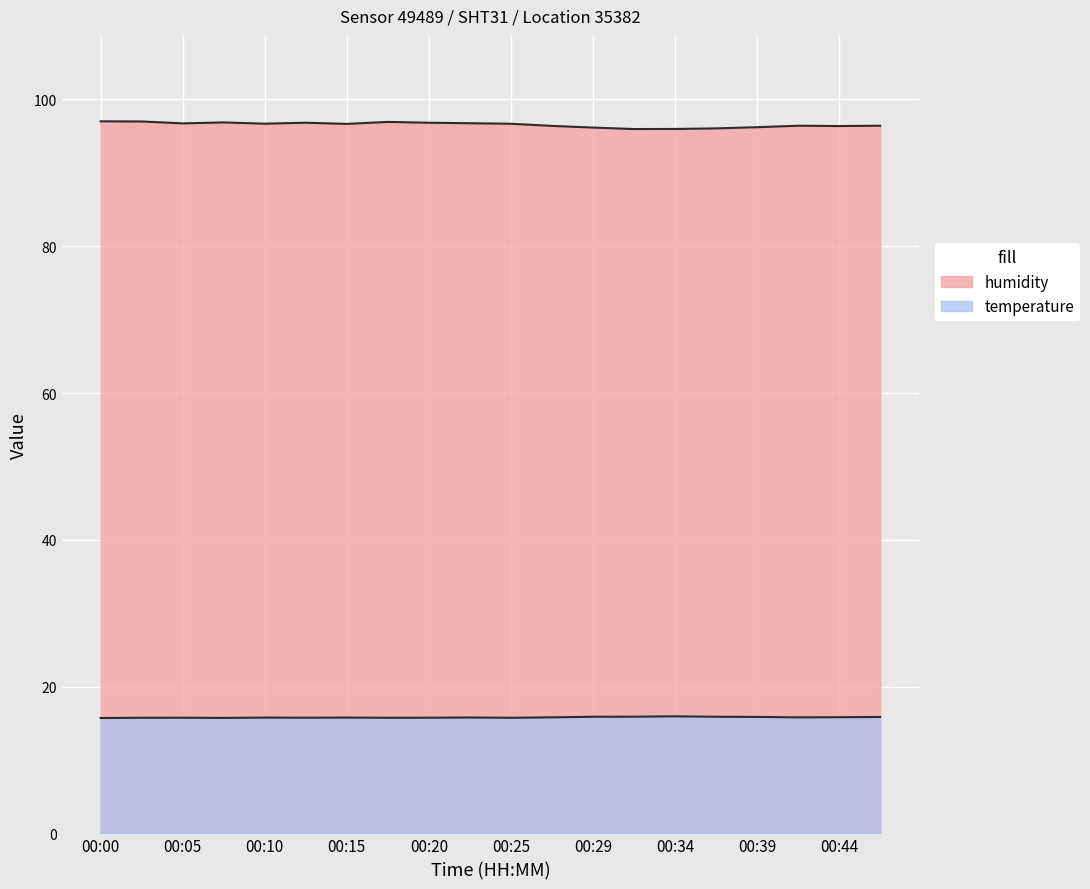

At 00:00, list the series in order from smallest to largest.

temperature, humidity